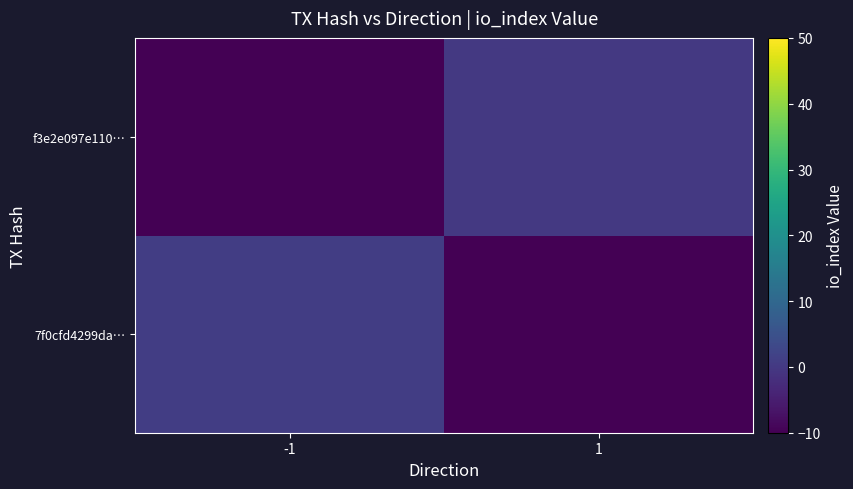

Rank the series by their maximum value, from lowest to highest.

f3e2e097e110…, 7f0cfd4299da…